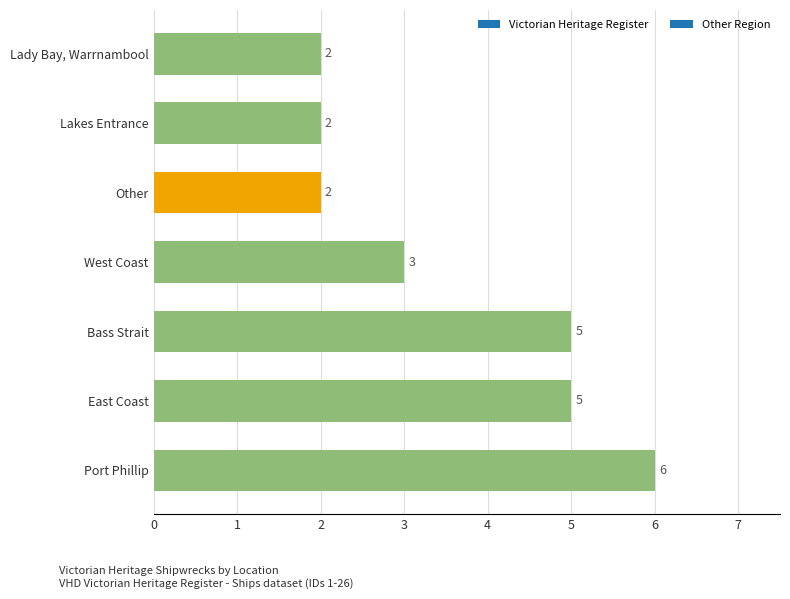

How many values are below 3?

3